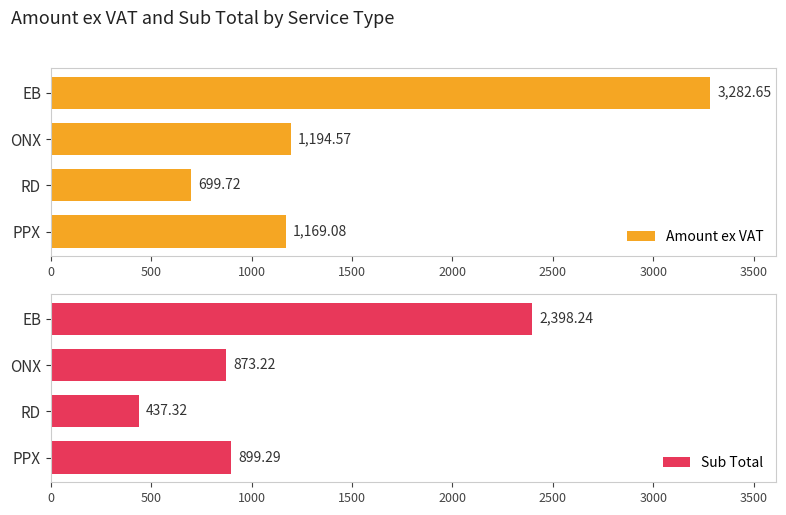

Count the number of data series in this chart.

2